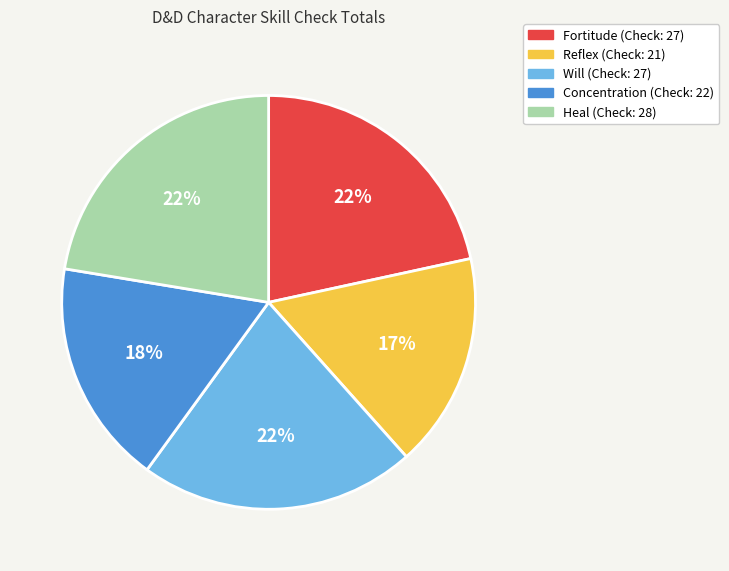

What is the smallest slice in the pie chart?

Reflex